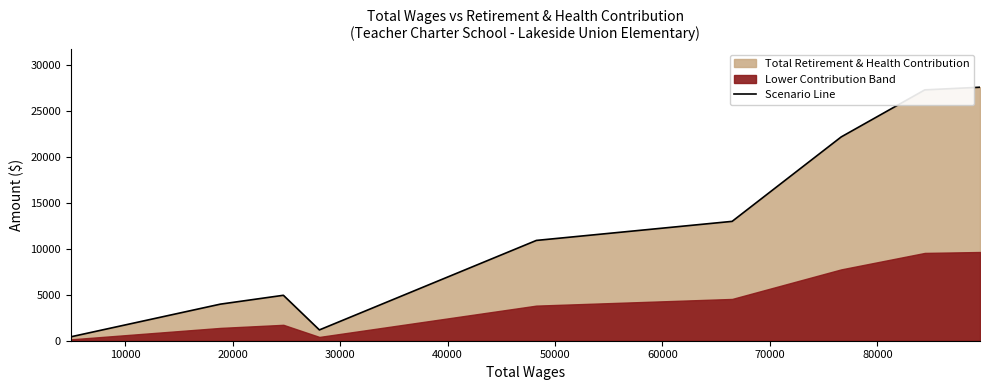

What is the maximum value for Scenario Line?

27619